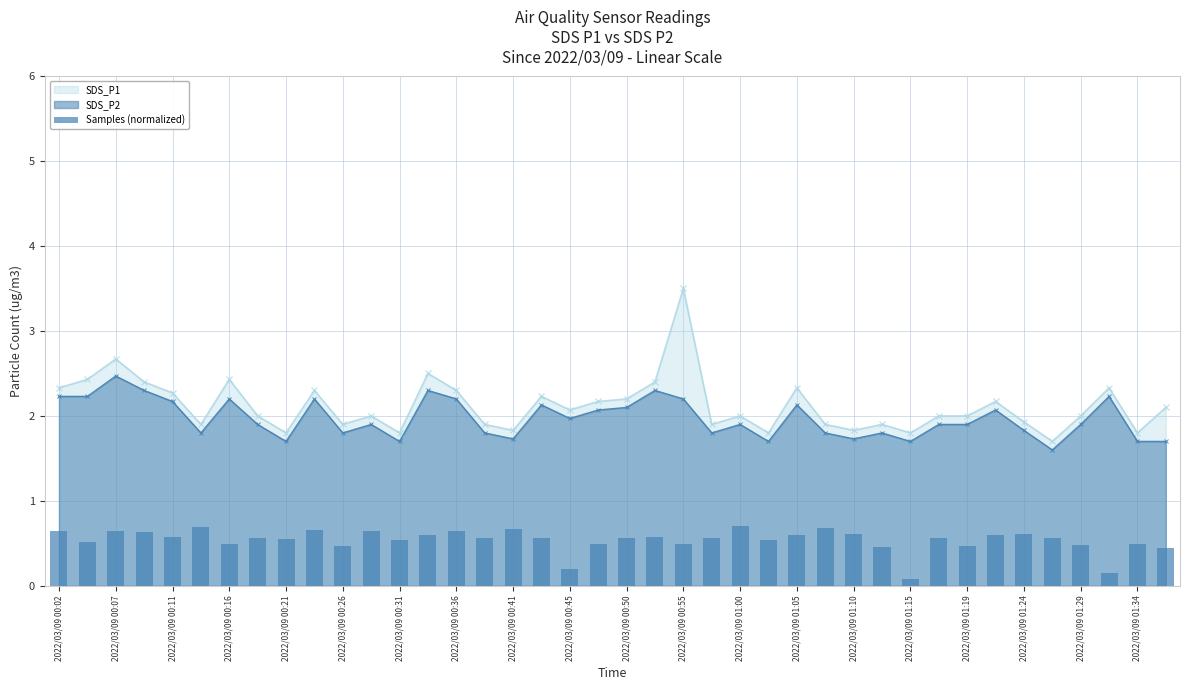

Where is the first local maximum for SDS_P1?

2022/03/09 00:07